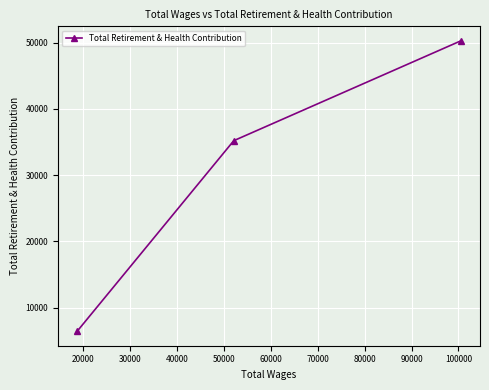

How many distinct data groups are displayed?

1